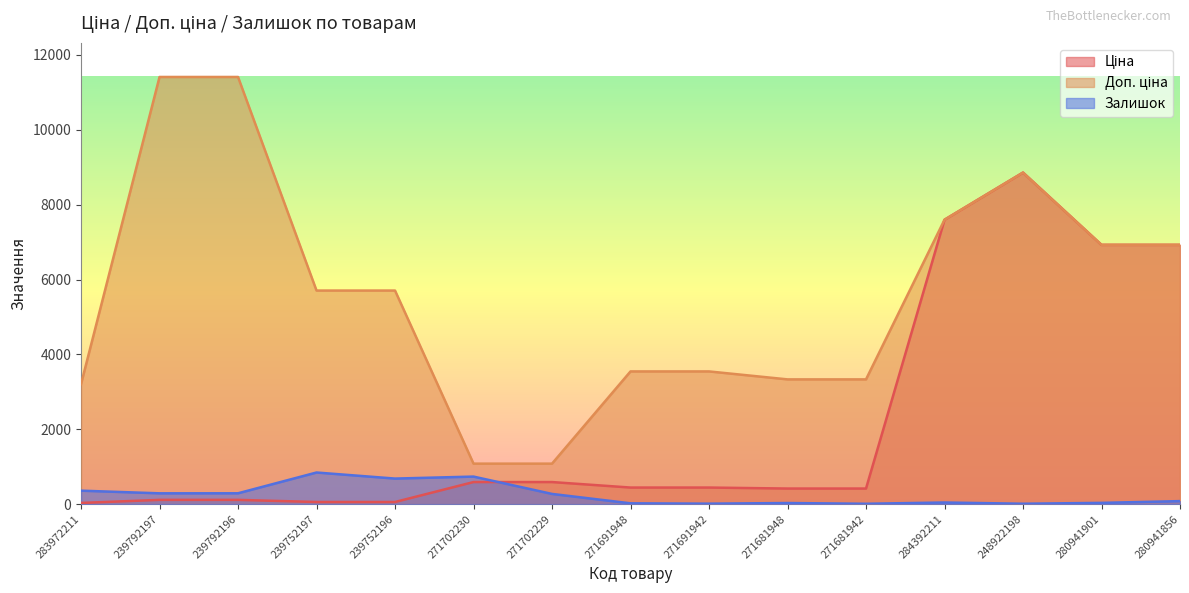

What is the smallest value displayed?

10.0